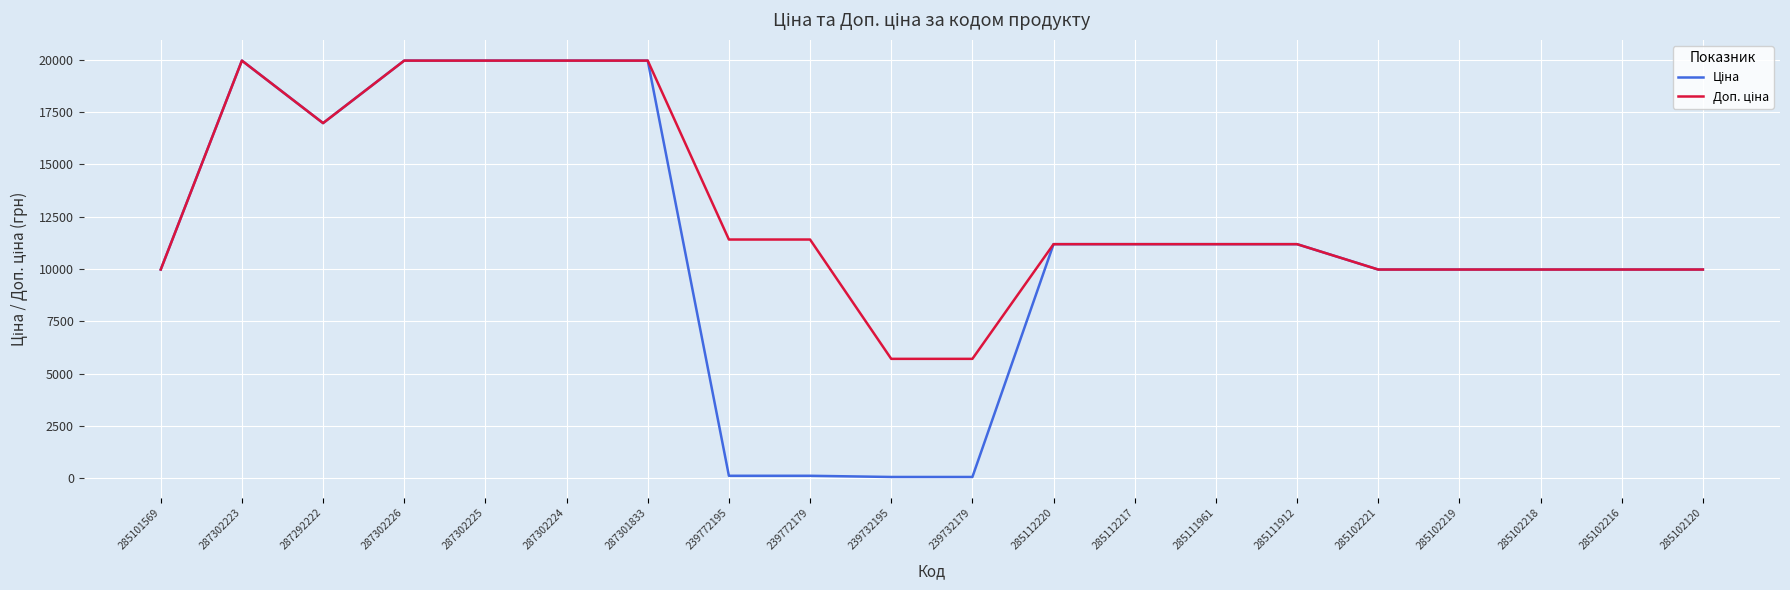

What is the greatest value displayed?

19964.2